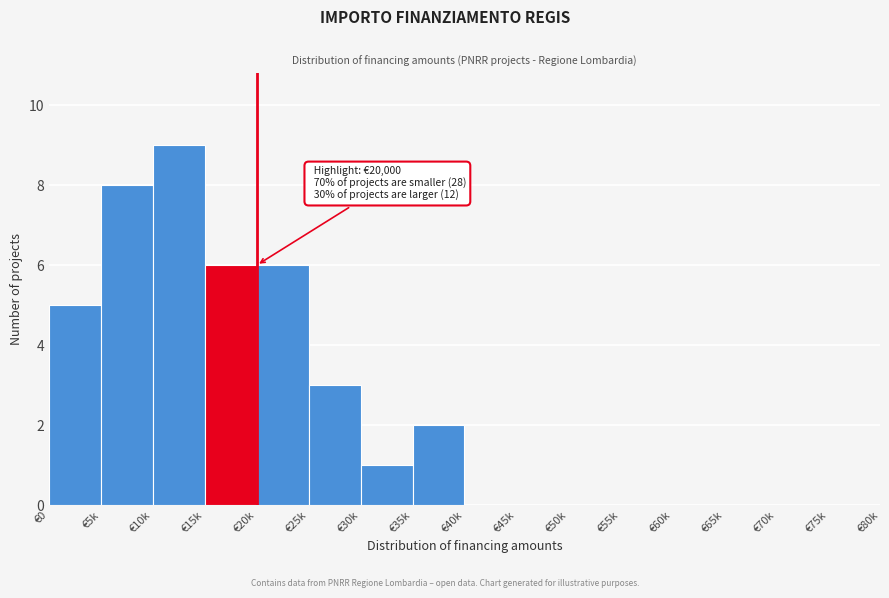

Reading left to right, what are all the values shown in this chart?

€0=5	€5k=8	€10k=9	€15k=6	€20k=6	€25k=3	€30k=1	€35k=2	€40k=0	€45k=0	€50k=0	€55k=0	€60k=0	€65k=0	€70k=0	€75k=0